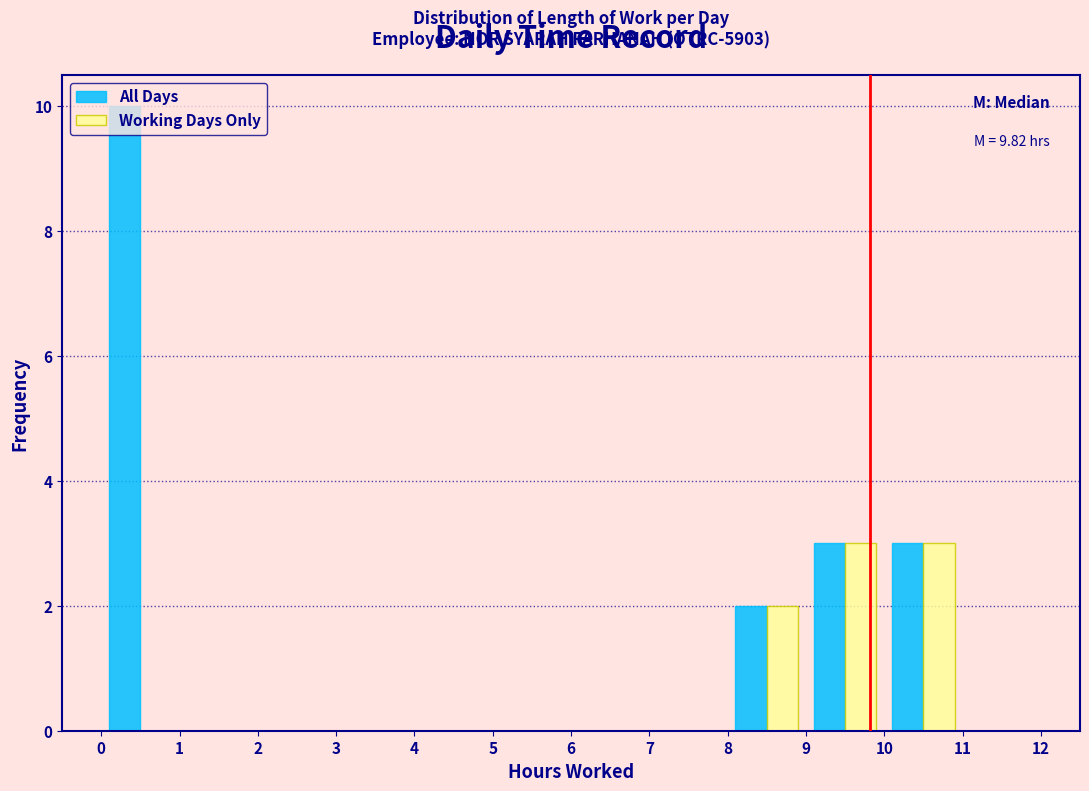

In the All Days series, which range on the x-axis has the tallest bar?

0 to 1